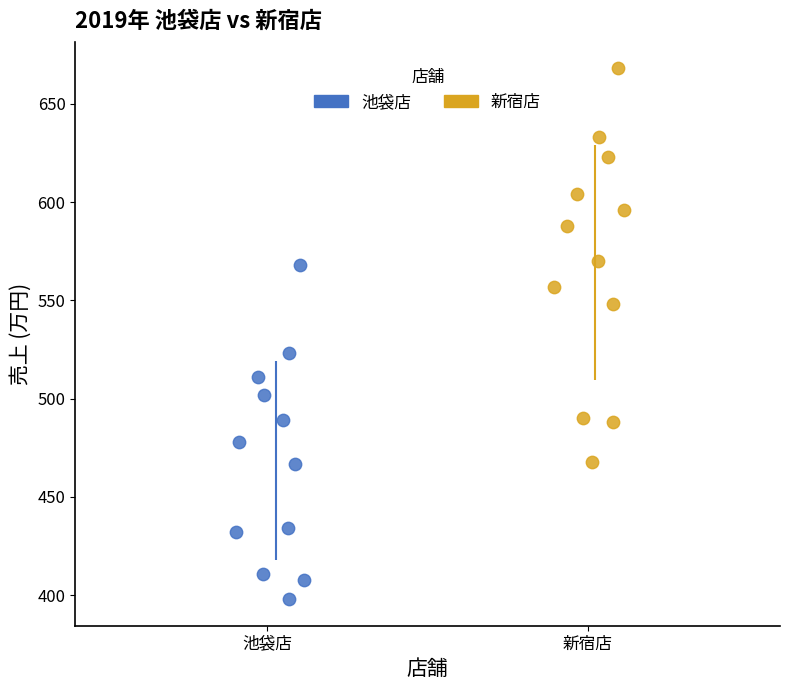

Which series reaches the minimum Y coordinate?

池袋店